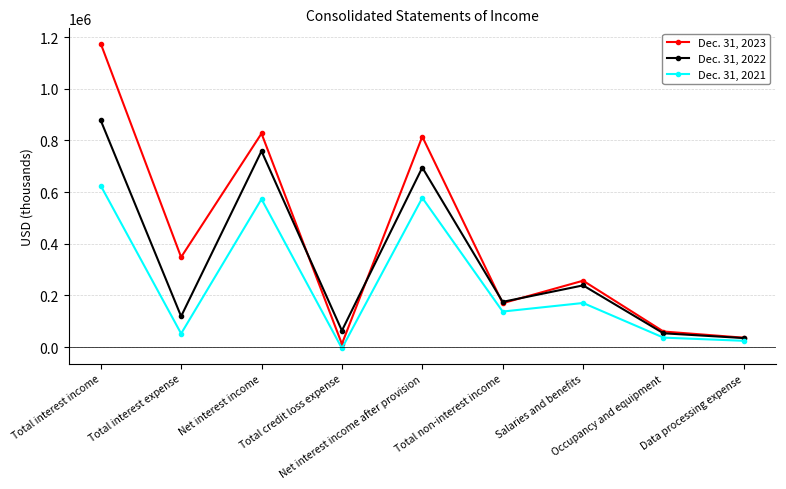

Which series has the largest range (max minus min)?

Dec. 31, 2023